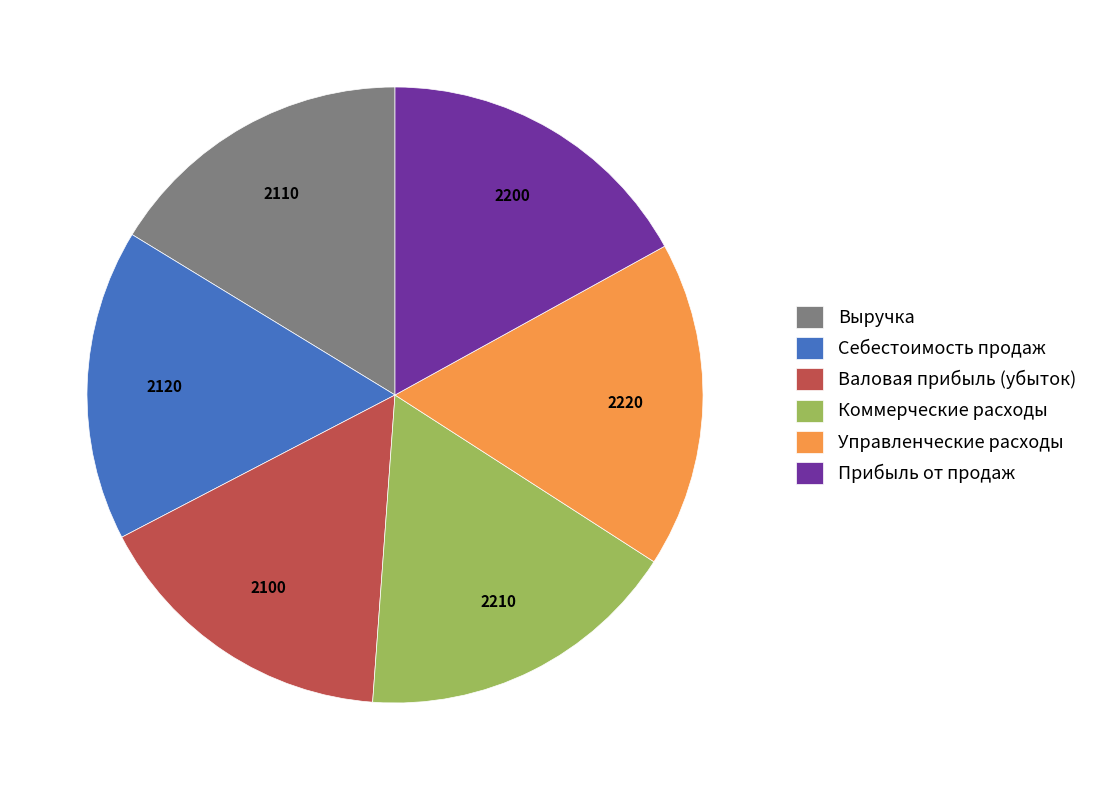

Does Управленческие расходы represent more than half of the total?

No